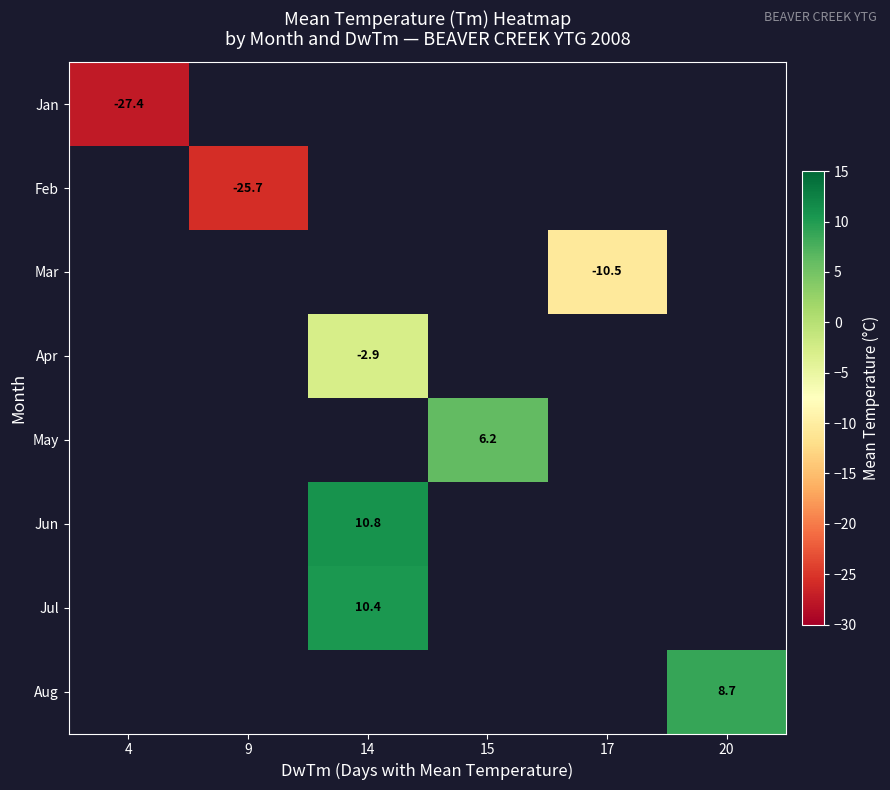

What is the maximum value shown in the chart?

10.8